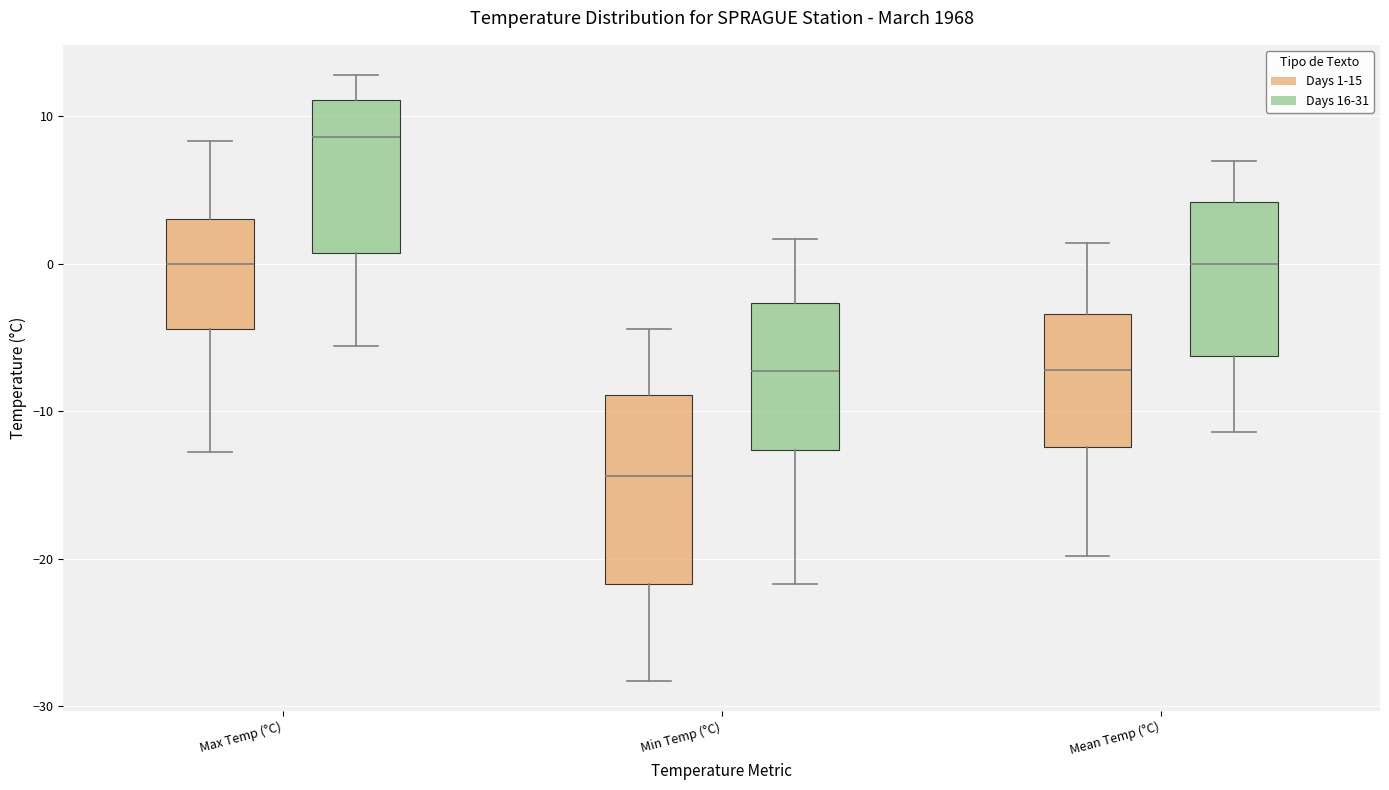

Reading left to right, transcribe this box plot: for each box, give where its median line is, the range the box spans, and where its two whiskers end, as read against the y-axis. The values are not printed on the chart, so give them approximately, as read against the axis.

Max Temp (°C) (Days 1-15): median 0, box -4 to 3, whiskers -13 to 8
Max Temp (°C) (Days 16-31): median 9, box 1 to 11, whiskers -6 to 13
Min Temp (°C) (Days 1-15): median -14, box -22 to -9, whiskers -28 to -4
Min Temp (°C) (Days 16-31): median -7, box -13 to -3, whiskers -22 to 2
Mean Temp (°C) (Days 1-15): median -7, box -12 to -3, whiskers -20 to 1
Mean Temp (°C) (Days 16-31): median 0, box -6 to 4, whiskers -11 to 7